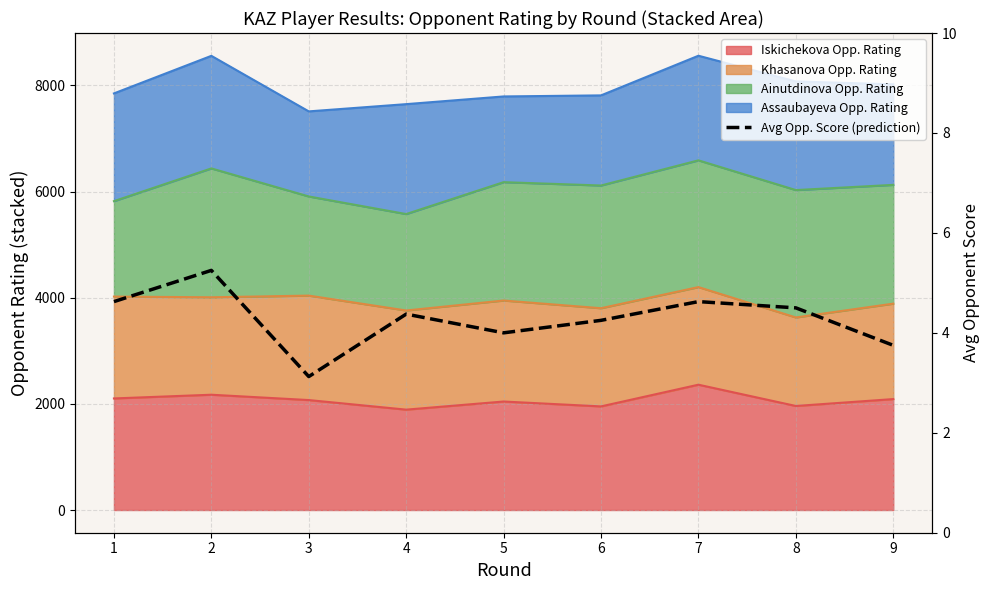

The value at 1 is 4.6. True or false?

True